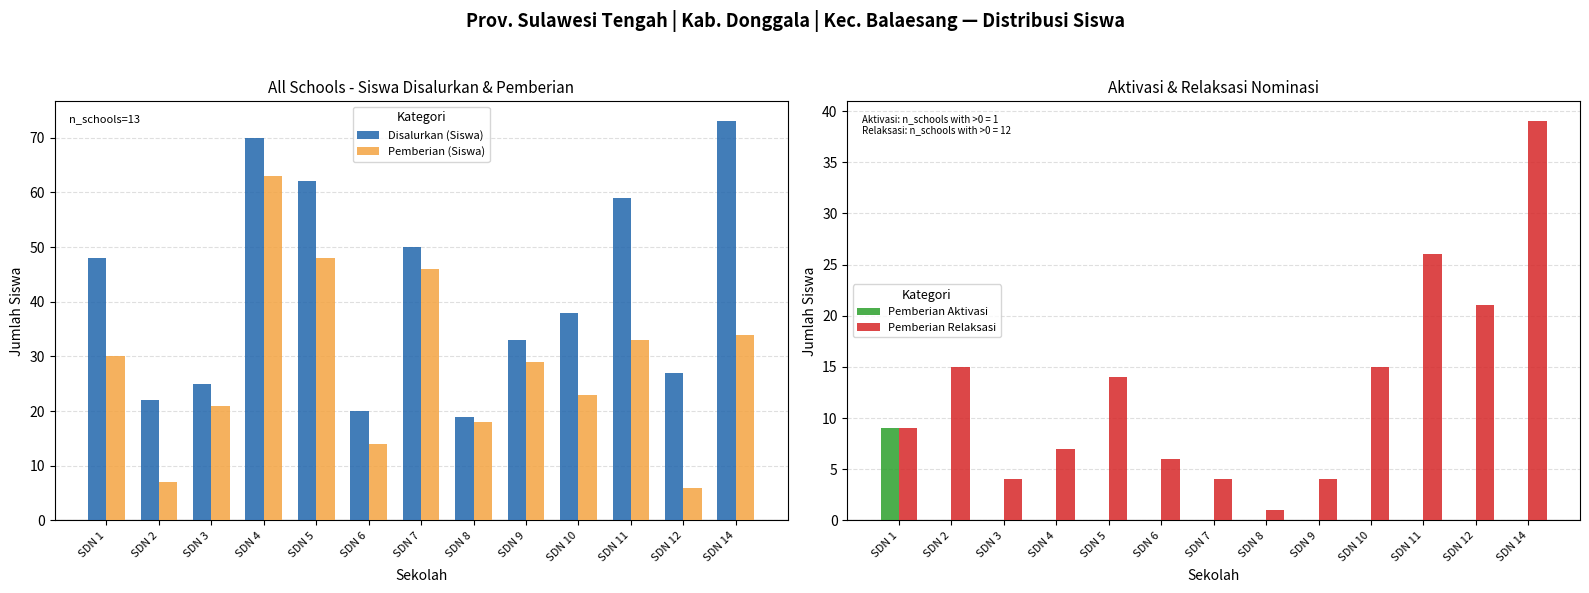

At which category is the sum across all series the highest?

SDN 14